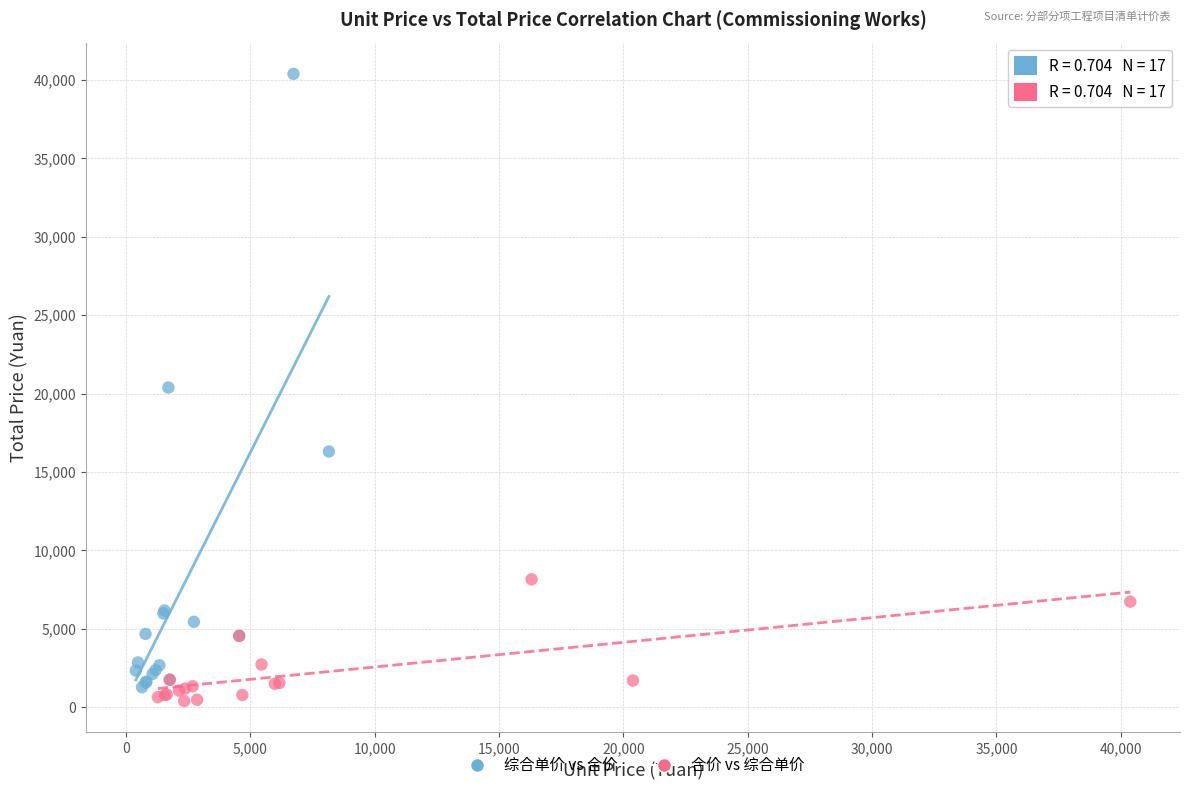

Which series reaches the maximum Y coordinate?

综合单价 vs 合价